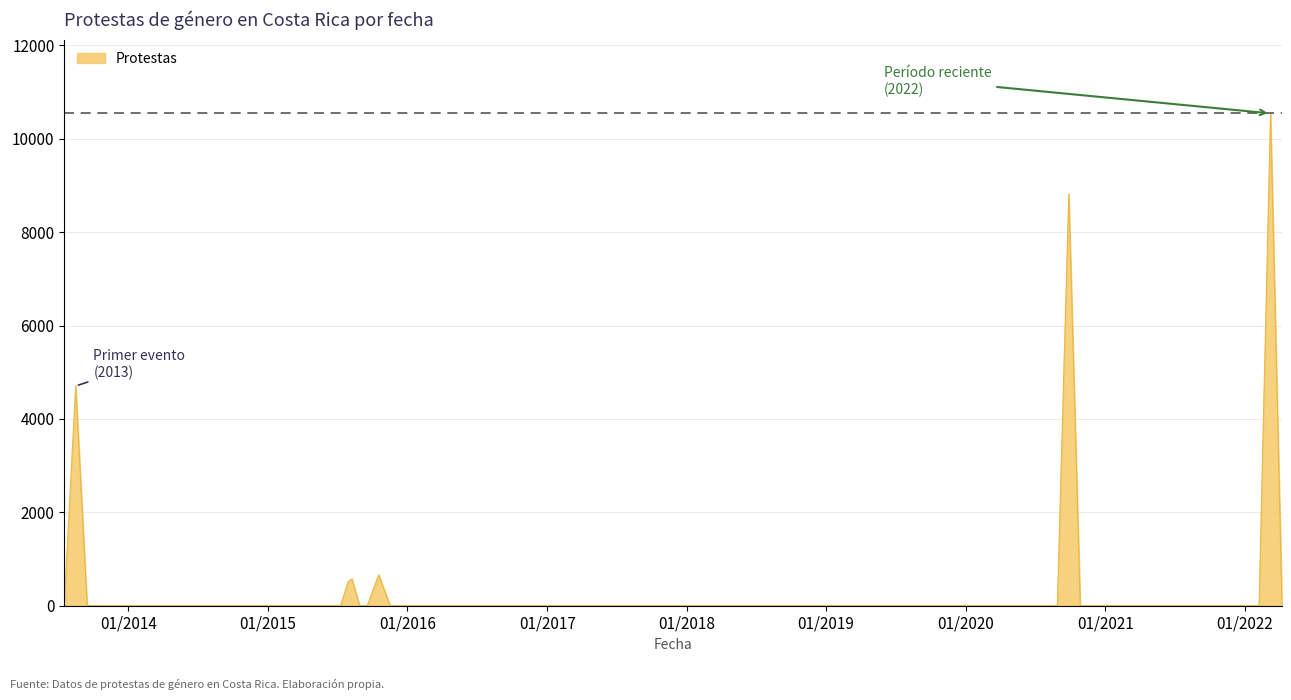

What is the greatest value displayed?

10542